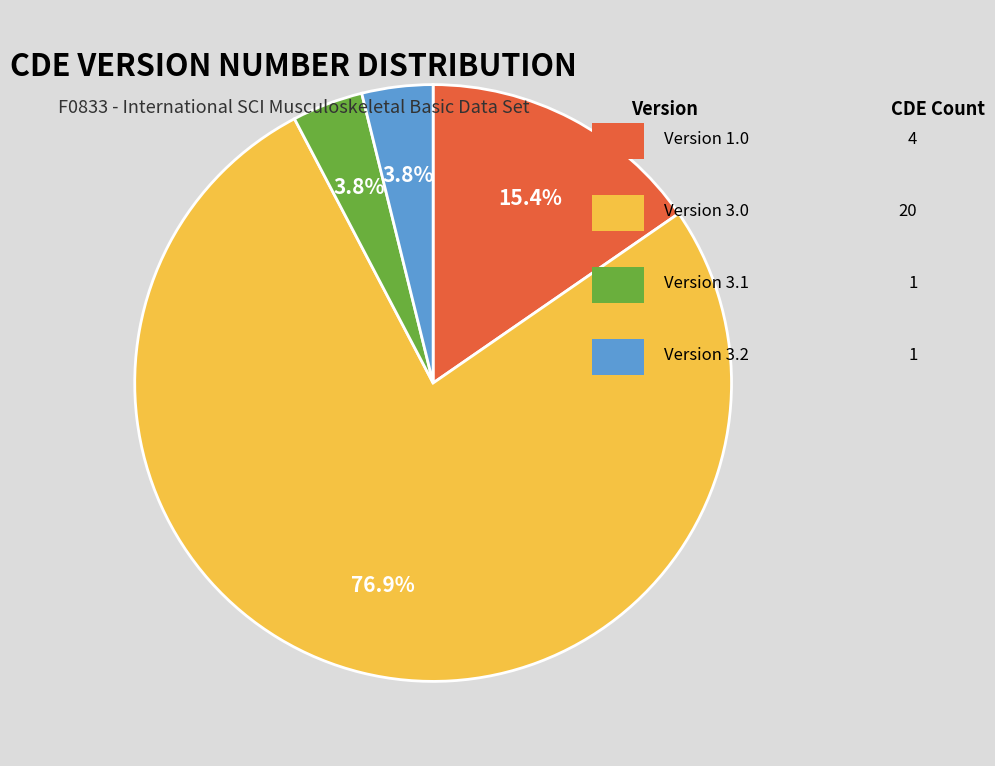

Count the number of slices in the pie.

4